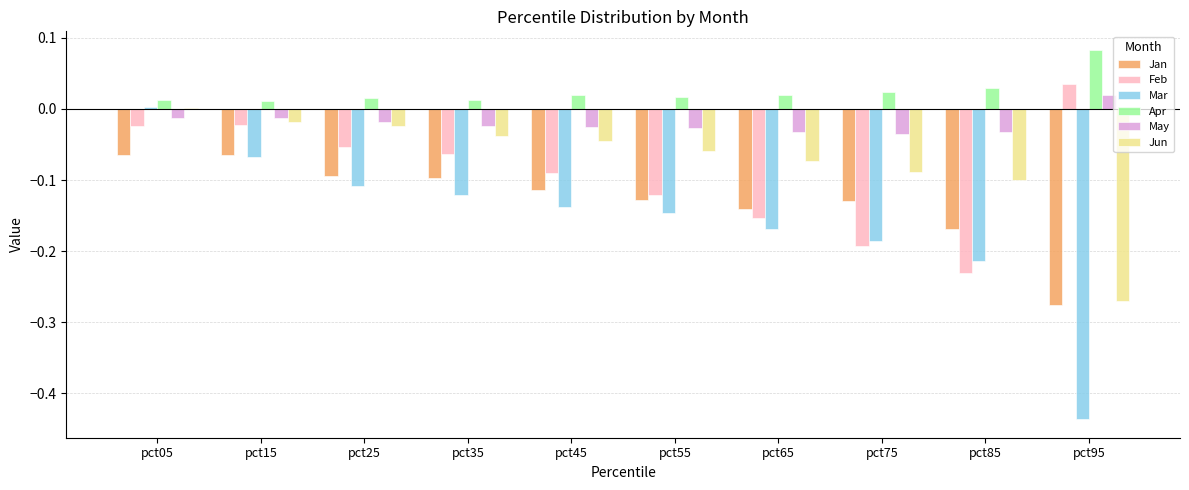

Between pct25 and pct95, which series saw the biggest shift?

Mar